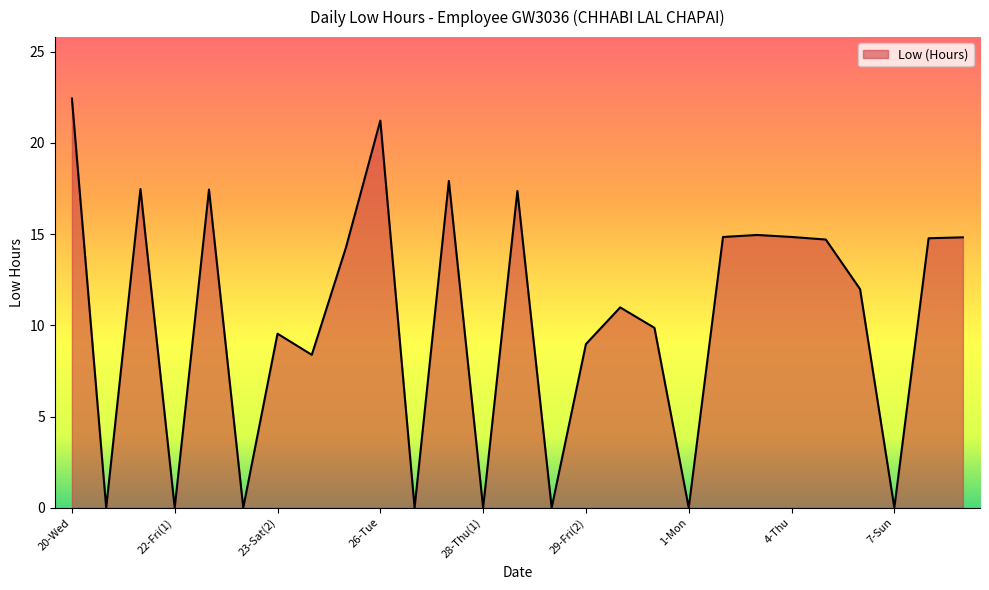

What is the sum of all values?

276.7